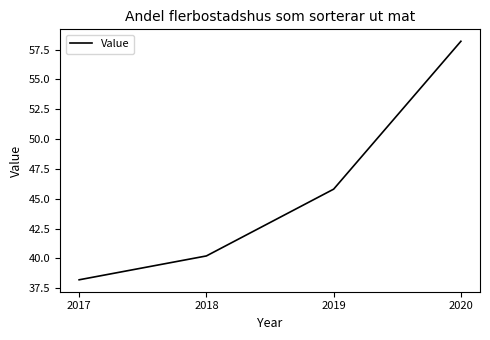

Rank the categories by value from highest to lowest.

2020, 2019, 2018, 2017